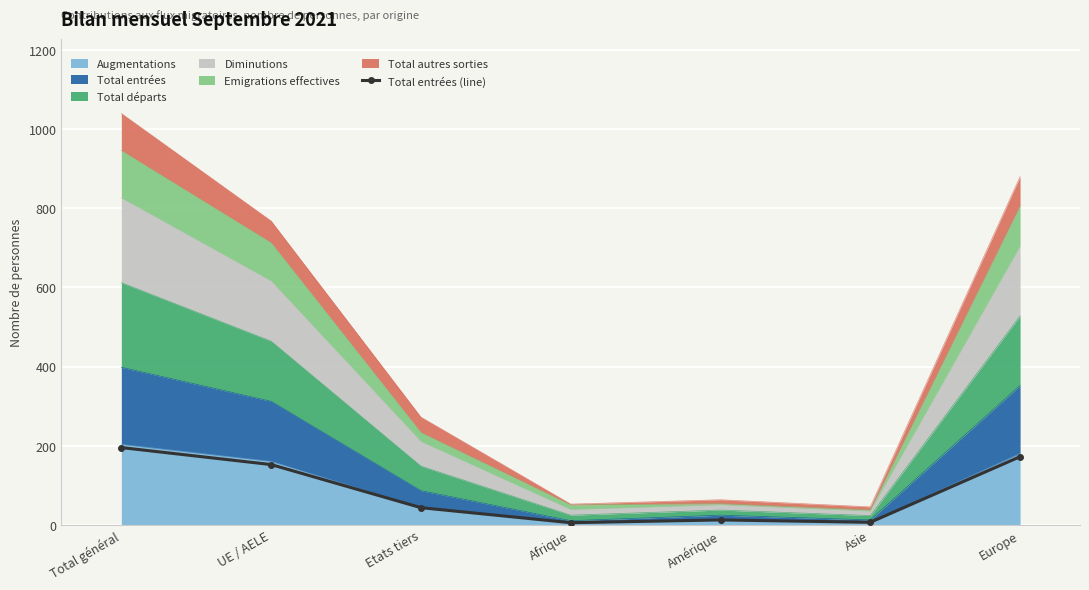

What is the minimum value shown in the chart?

5